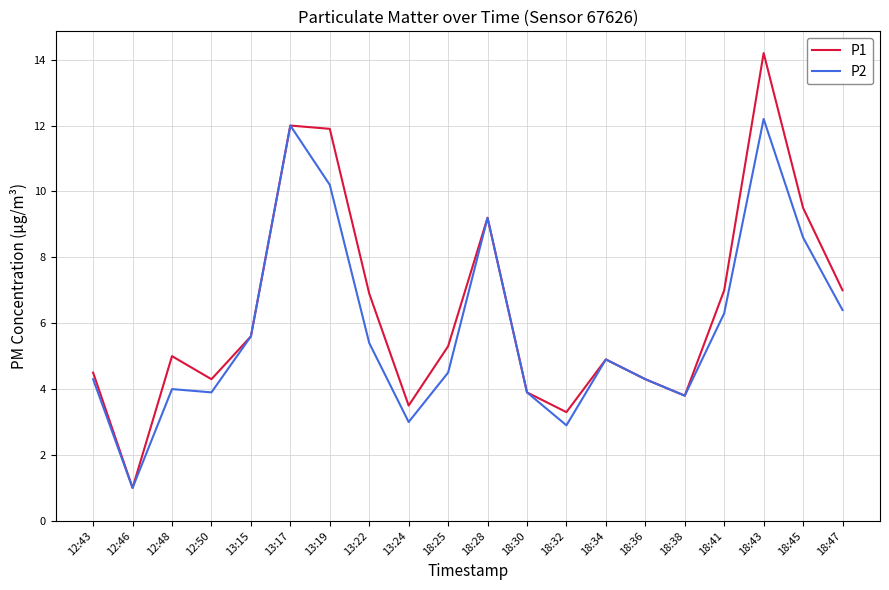

Is the value of P1 at 18:34 greater than the value of P2 at 18:36?

Yes